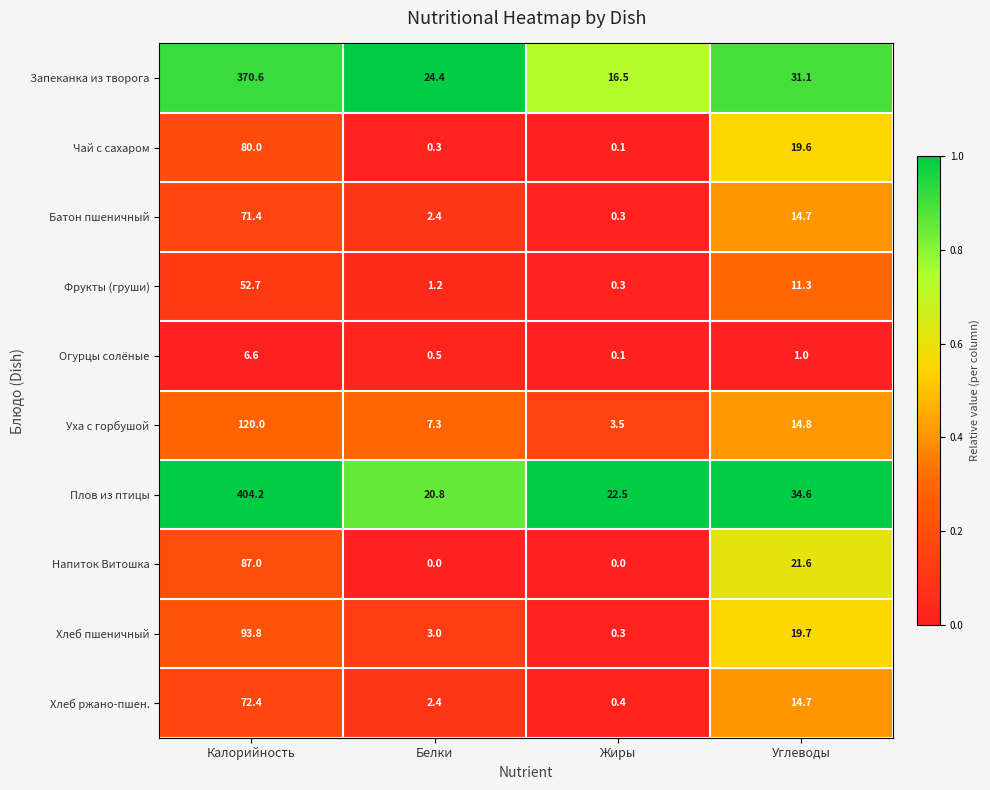

Is it true that Огурцы солёные equals 6.6 at Калорийность?

True